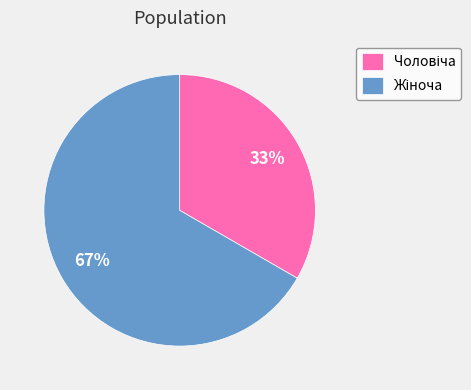

Does any single category account for the majority?

Yes